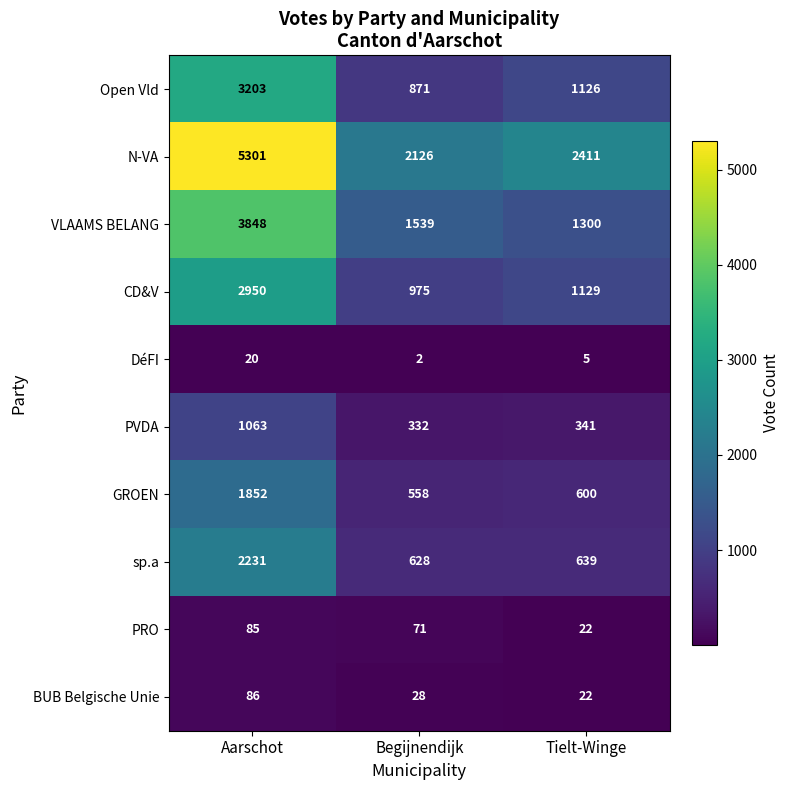

The value of DéFI at Begijnendijk is 1. True or false?

False